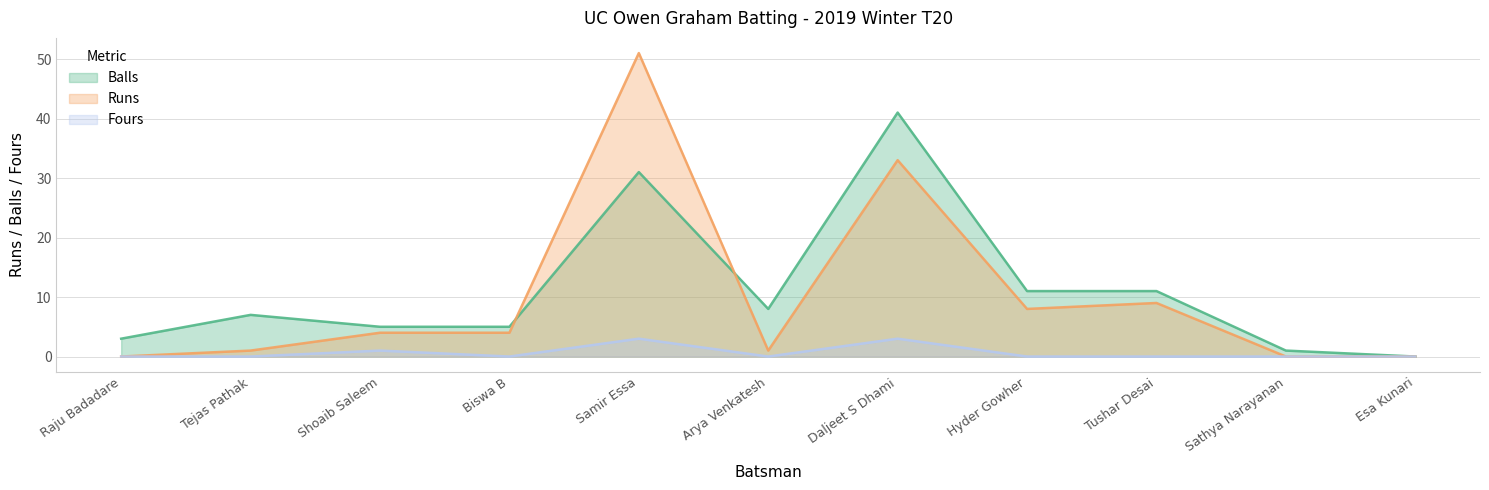

What is the label of the 2nd point from the left?

Tejas Pathak